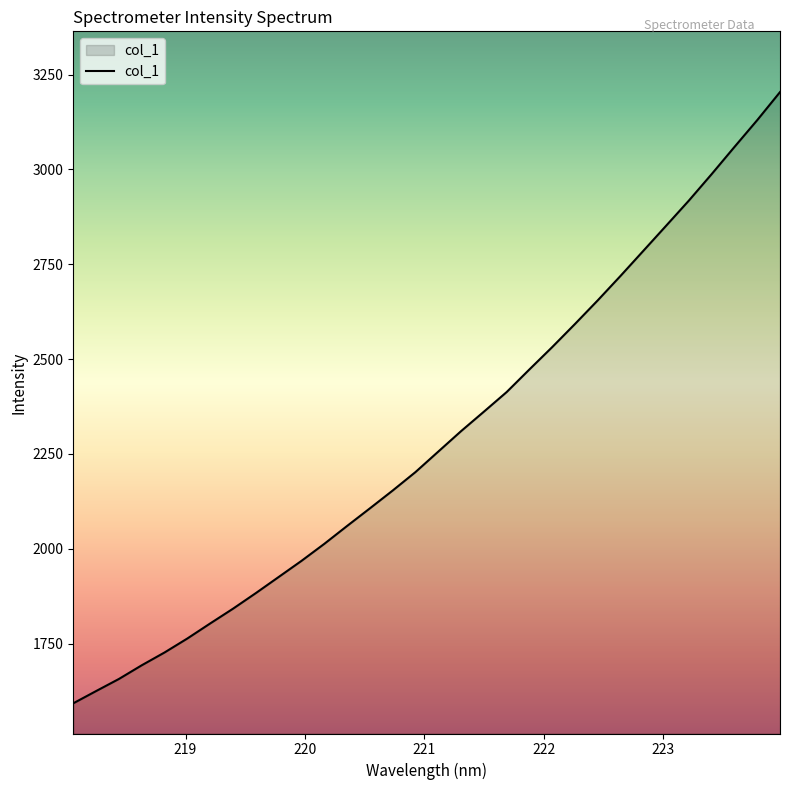

What is the difference between the maximum and minimum values?

1611.5